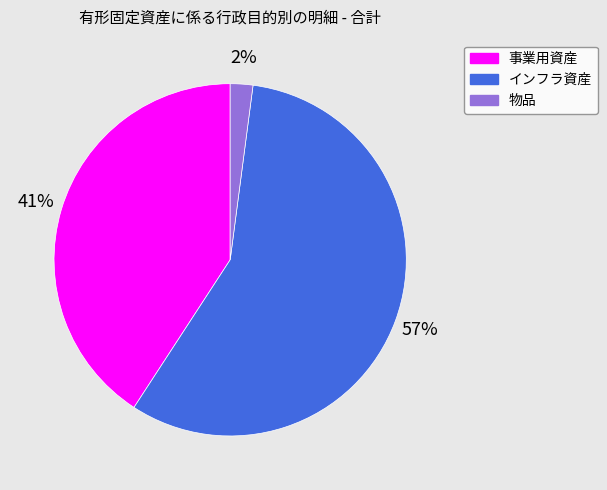

Count the number of slices in the pie.

3